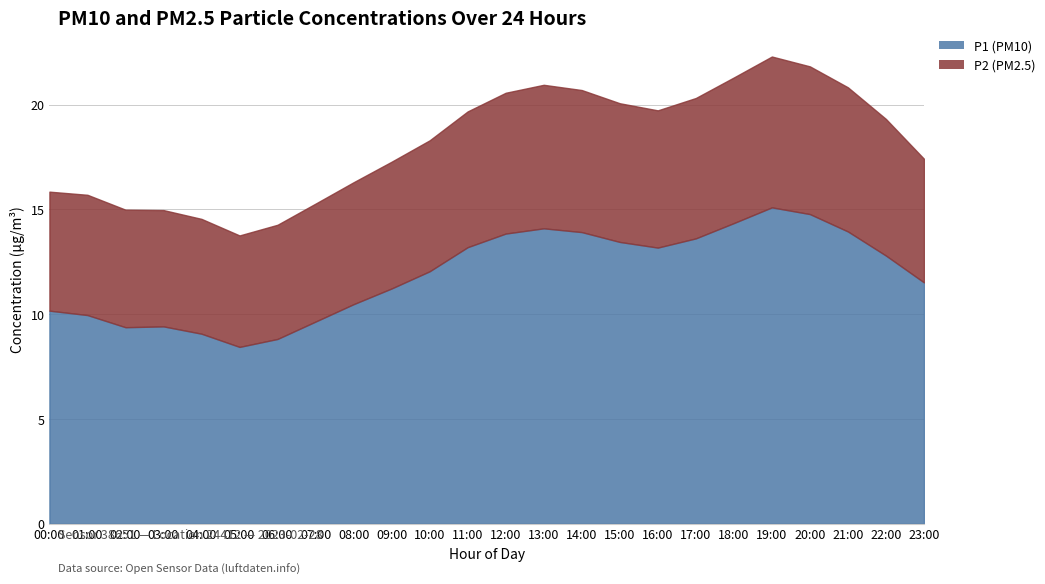

Does the chart display data point markers on the line(s)?

No